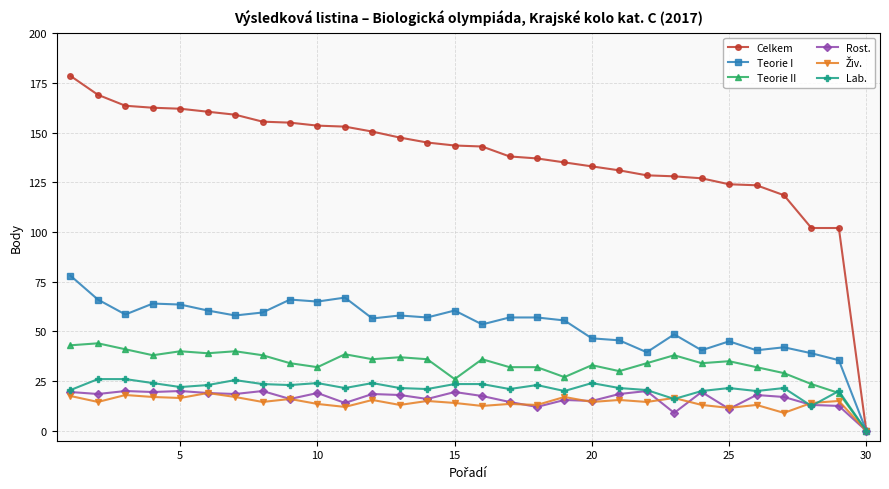

Which series has the largest total across all categories?

Celkem